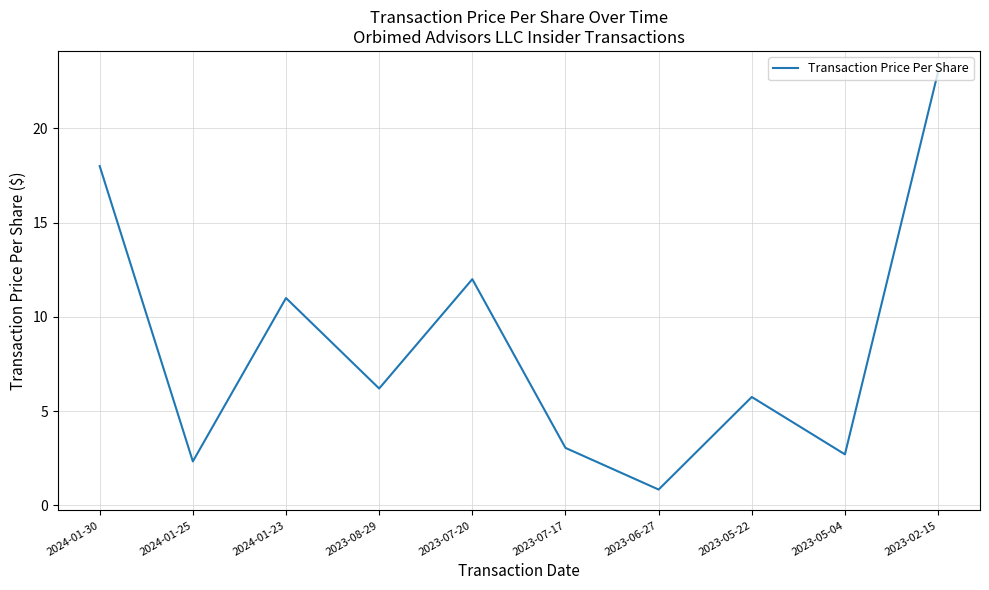

The chart shows a value of 31.8 at 2023-02-15. True or false?

False